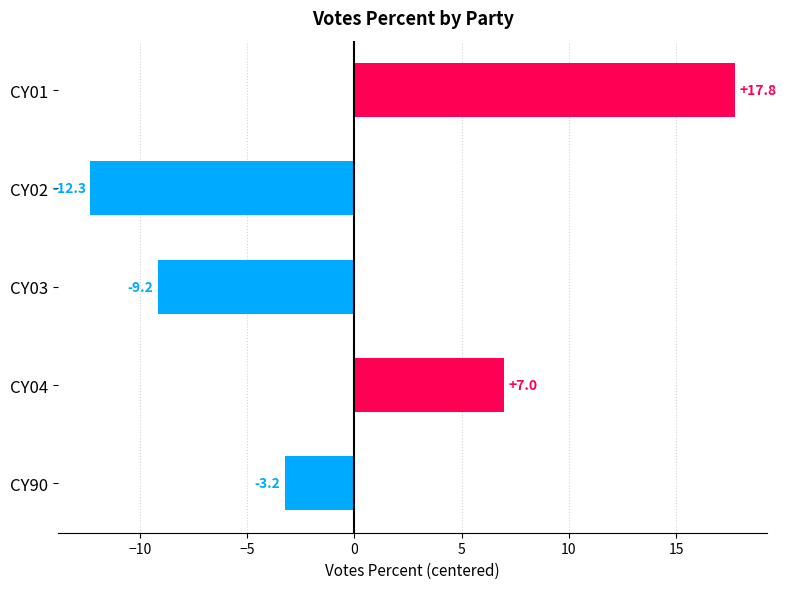

Reading top to bottom, list all the values displayed in this chart.

CY01=17.8	CY02=-12.3	CY03=-9.2	CY04=7.0	CY90=-3.2